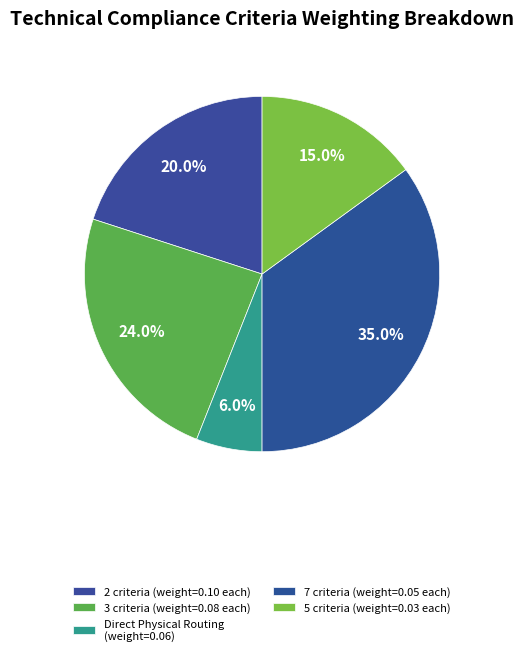

How many slices are in this pie chart?

5